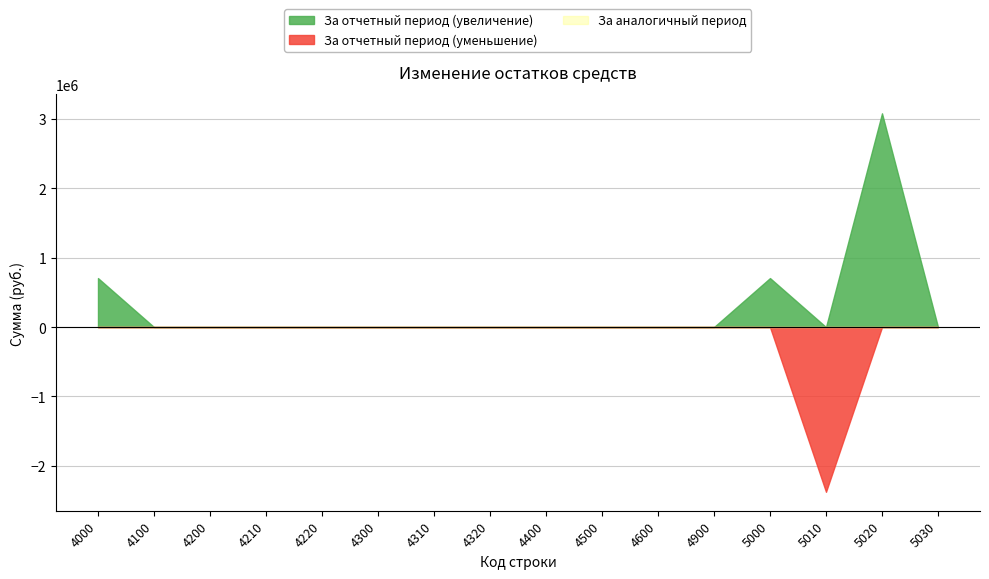

Count the number of categories in the chart.

16